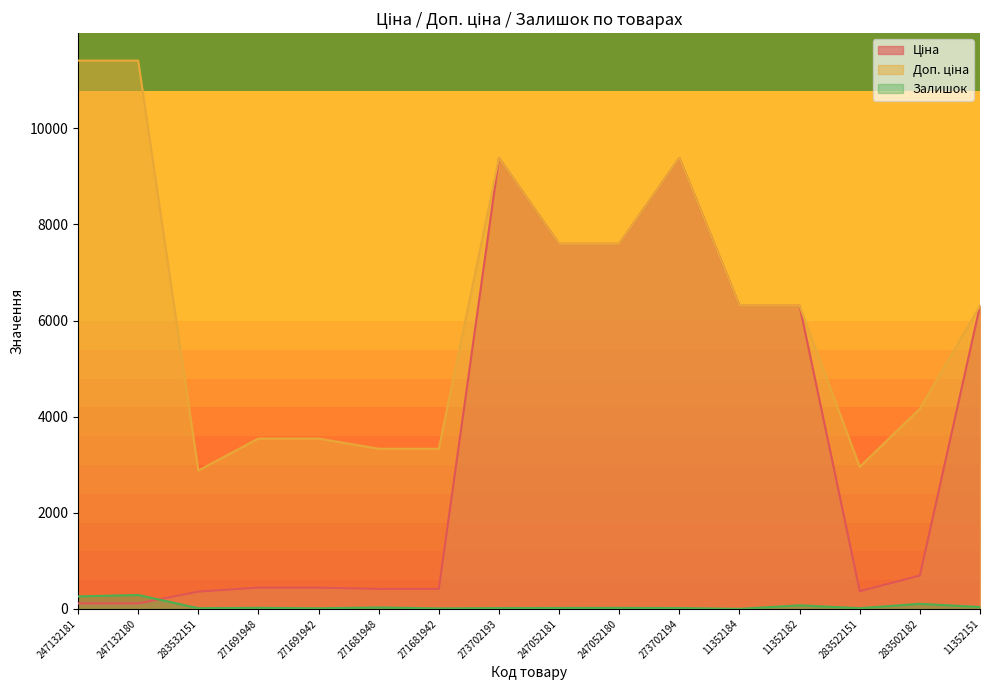

Reading left to right, extract all data points from this chart.

Ціна: 114.1	114.1	359.9	443.1	443.1	416.6	416.6	9384.0	7596.5	7596.5	9384.0	6308.8	6308.8	369.5	694.3	6308.8
Доп. ціна: 11410.0	11410.0	2878.8	3545.0	3545.0	3332.5	3332.5	9384.0	7596.5	7596.5	9384.0	6308.8	6308.8	2955.8	4165.6	6308.8
Залишок: 260.0	290.0	15.0	22.0	13.0	30.0	10.0	17.0	20.0	21.0	18.0	1.0	74.0	15.0	106.0	40.0